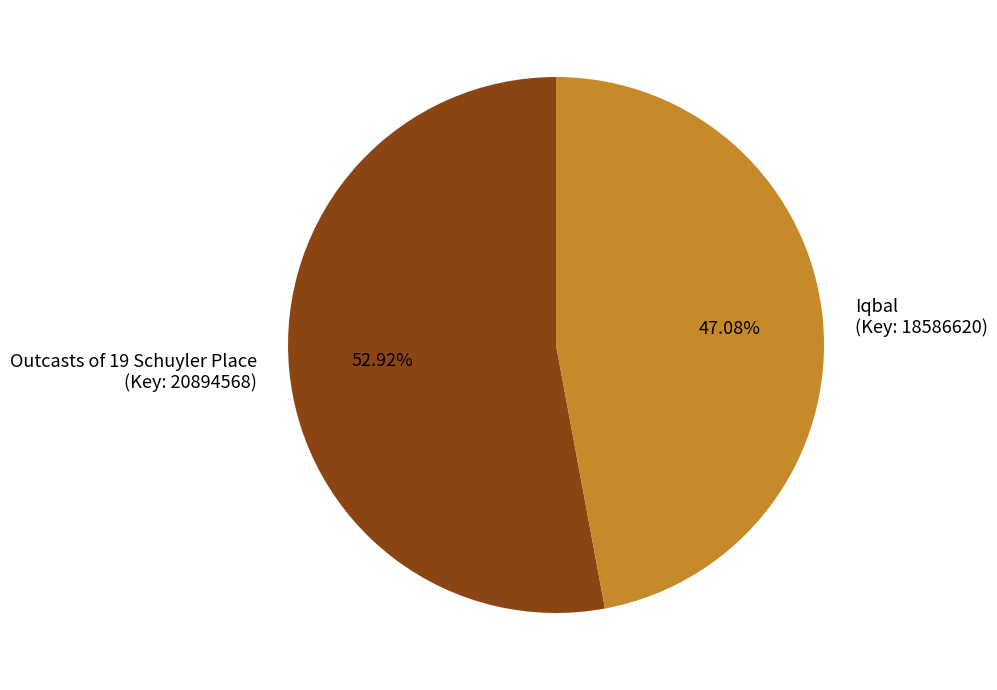

To the nearest percent, what is the difference between the largest and smallest slice percentages?

6%